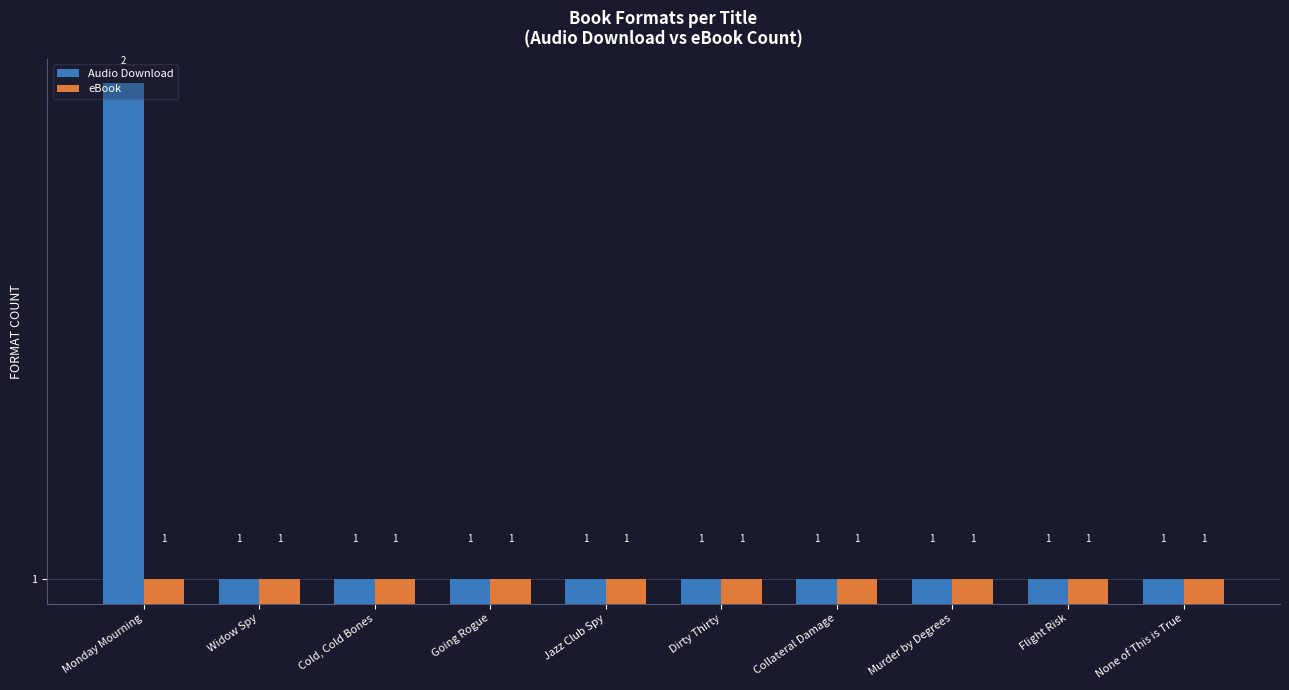

Rank the series by their maximum value, from highest to lowest.

Audio Download, eBook